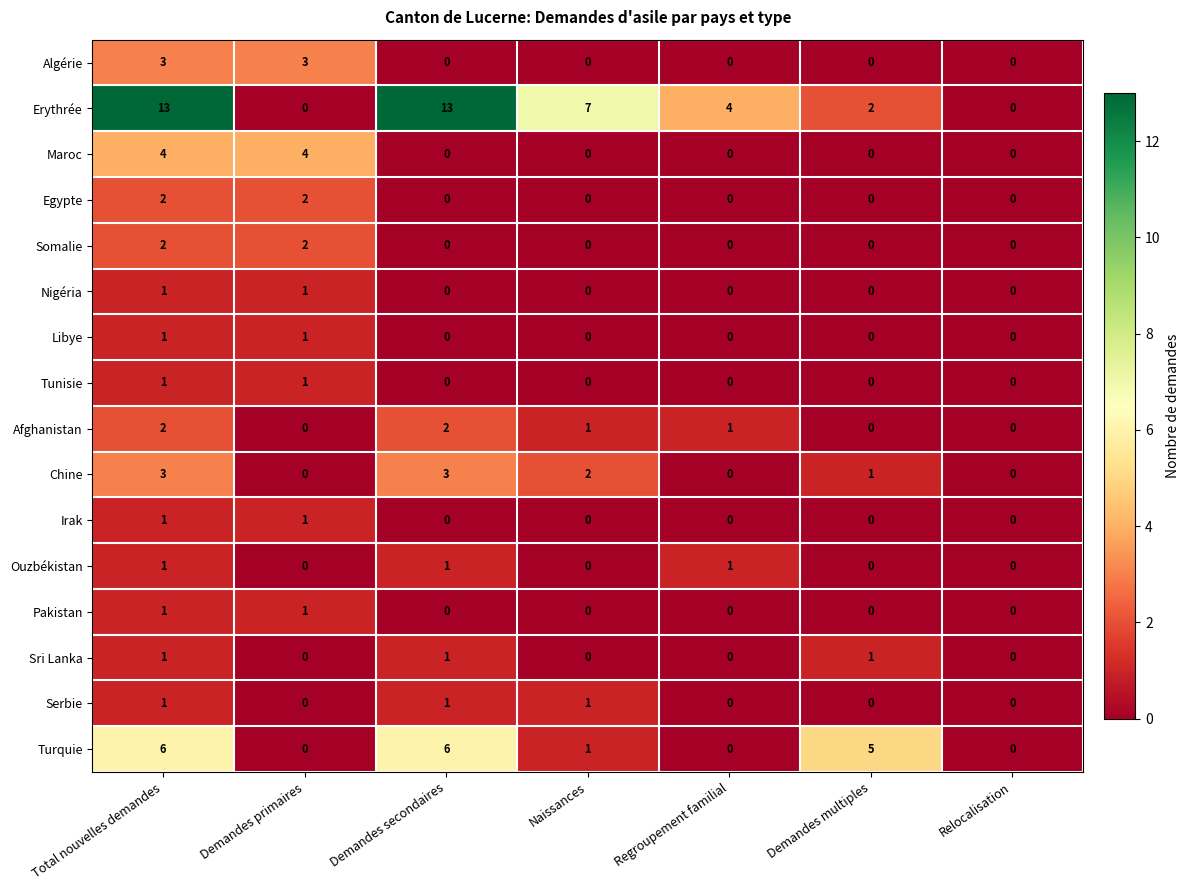

Is it true that Maroc equals 6 at Demandes primaires?

False